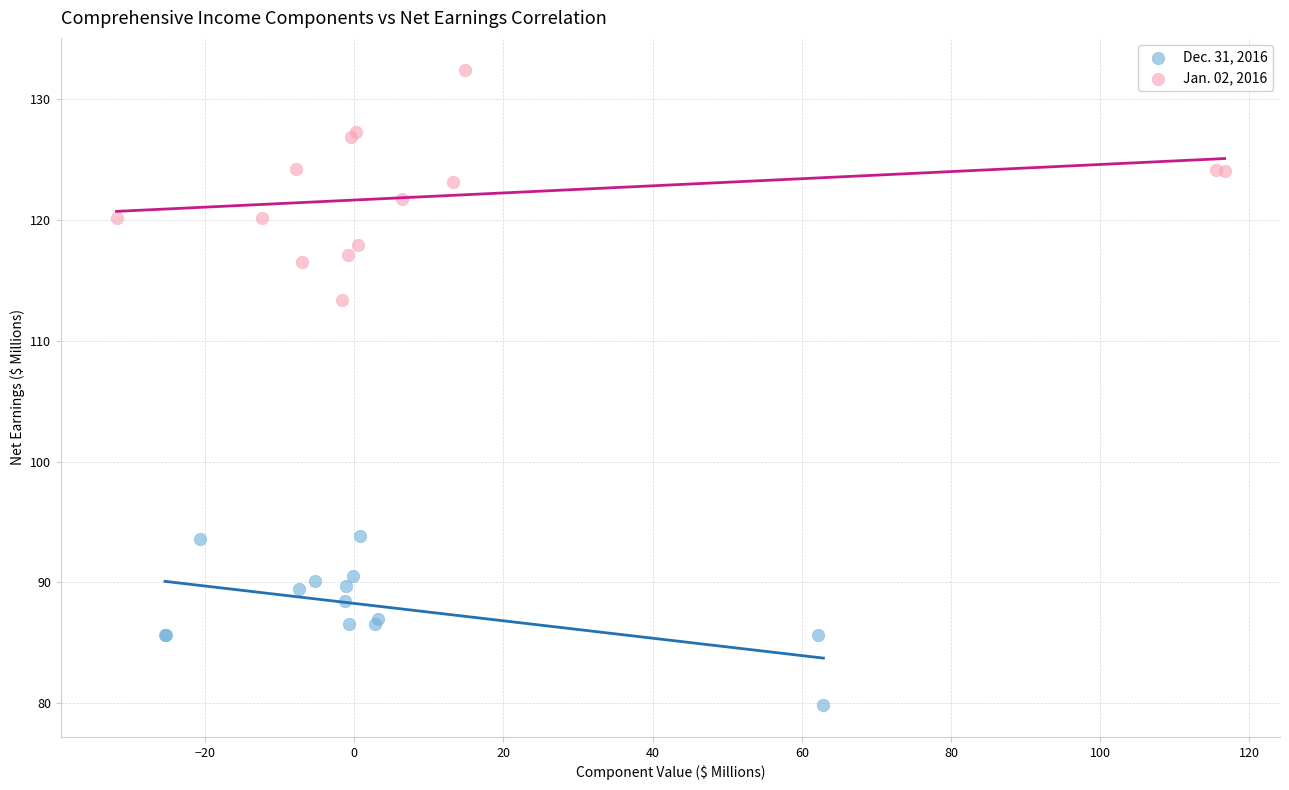

Which series contains the highest Y value?

Jan. 02, 2016